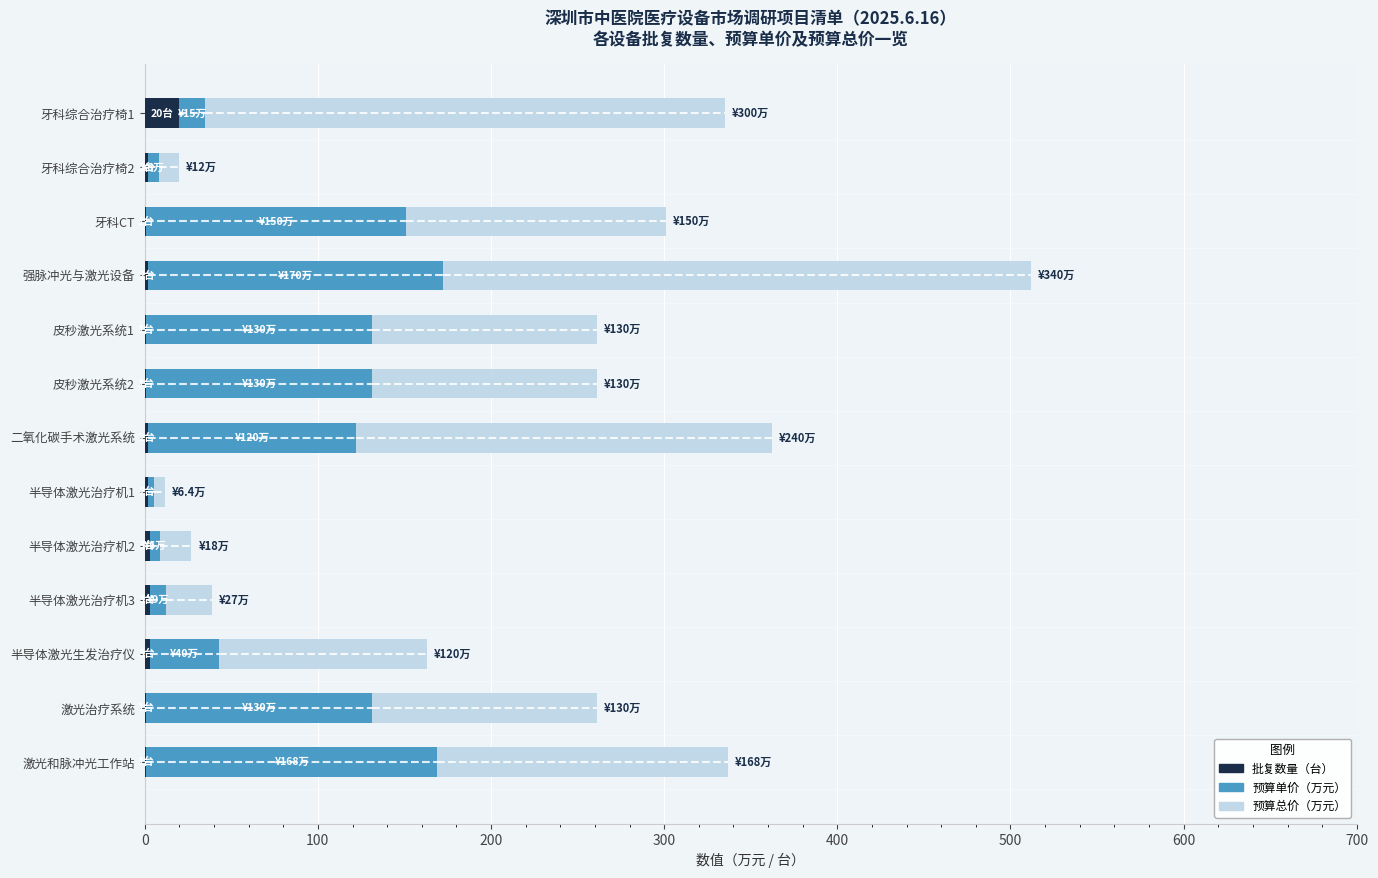

At which category is the sum across all series the highest?

强脉冲光与激光设备